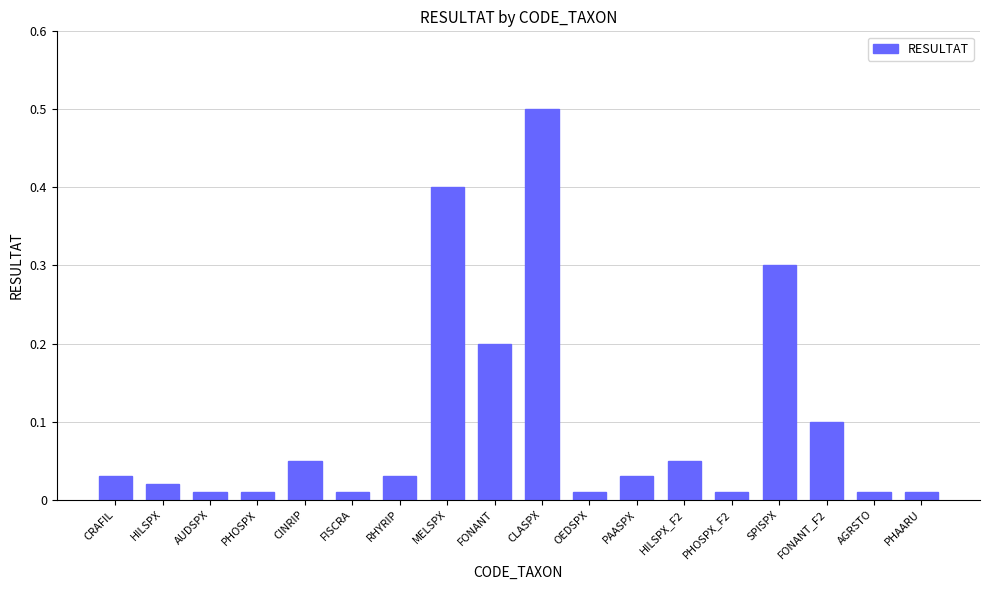

What is the label of the 1st bar from the right?

PHAARU